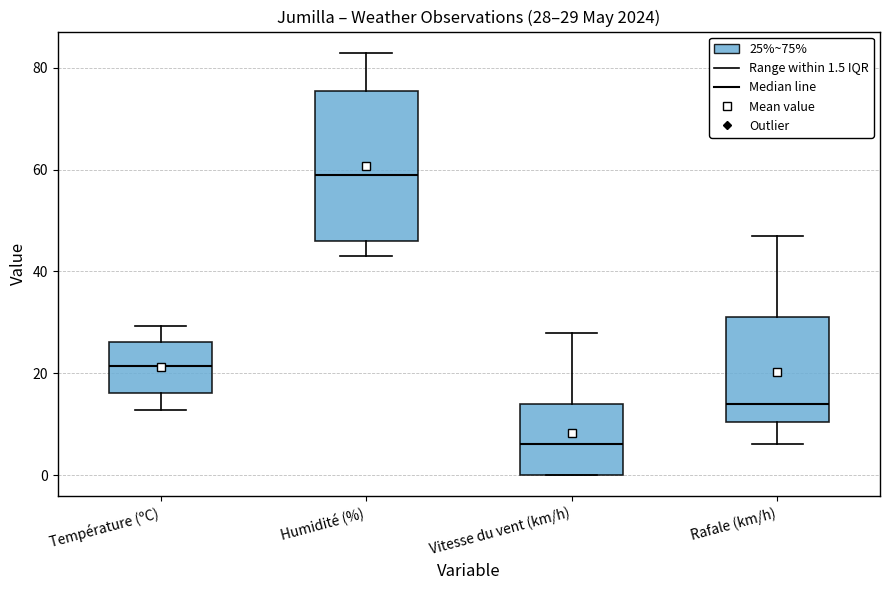

Which box's median line is the lowest?

Vitesse du vent (km/h)